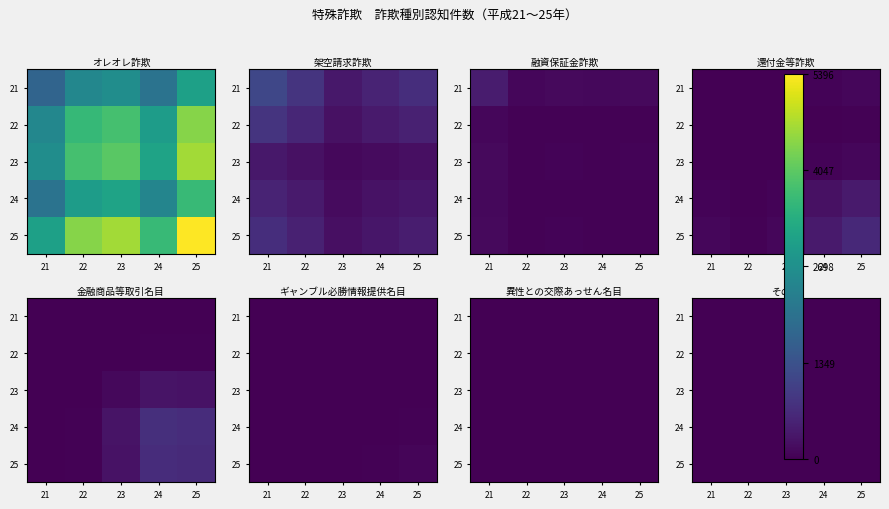

What is the difference between the 25 values at 22 and 23?

0.3